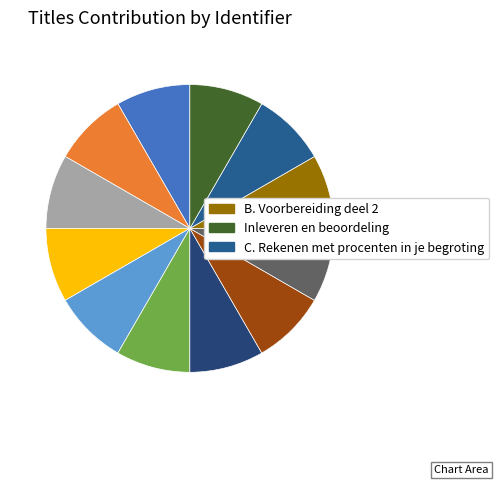

Count the number of slices in the pie.

12